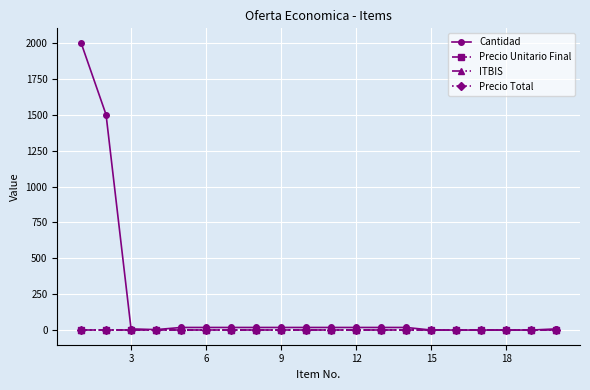

Does the chart have visible grid lines?

Yes